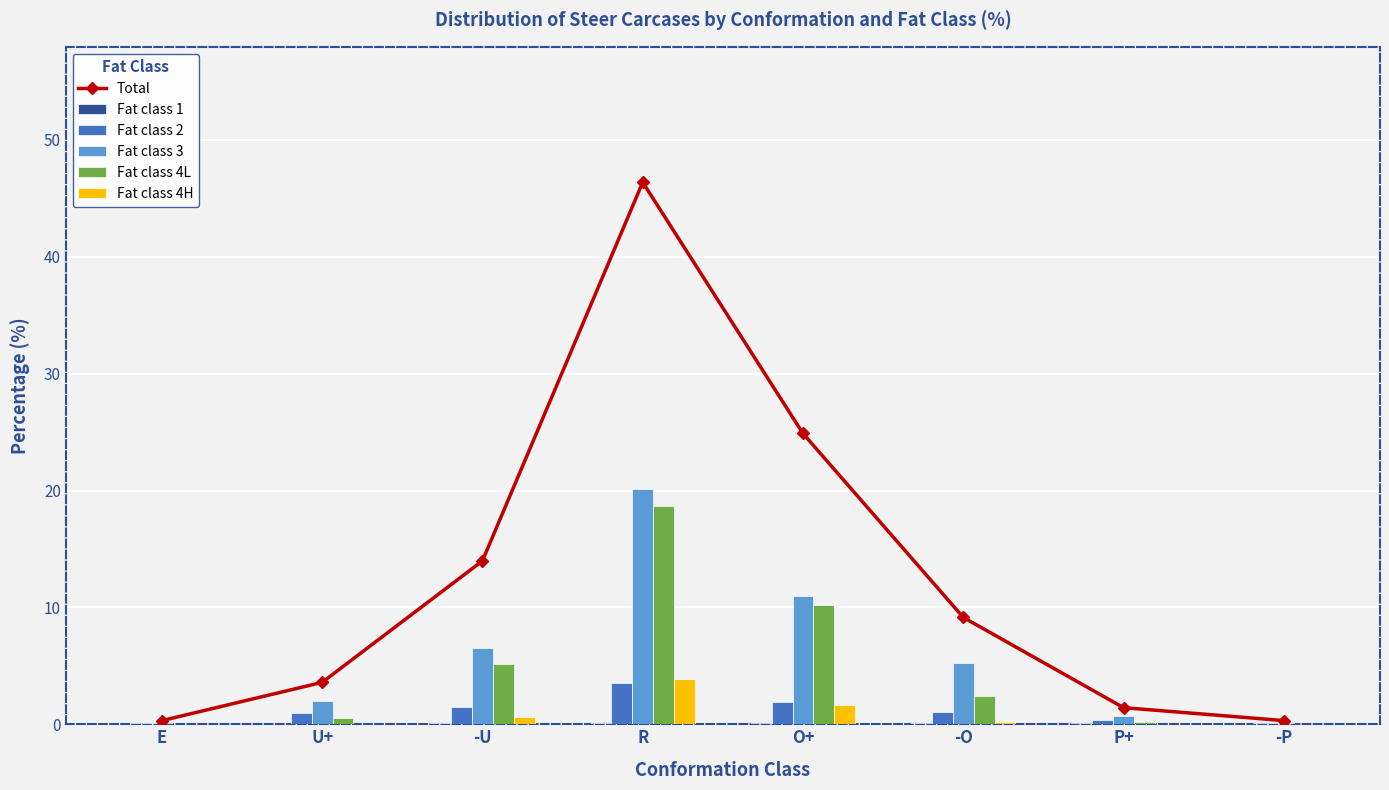

What is the sum of all Fat class 4L values?

37.2